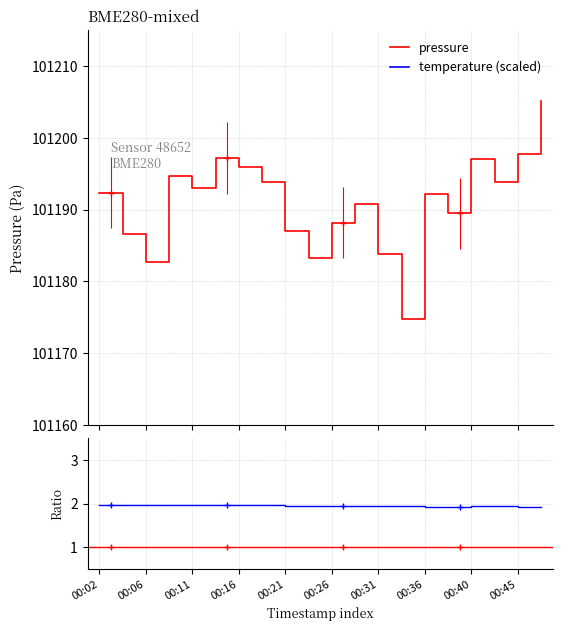

Count the number of categories in the chart.

20